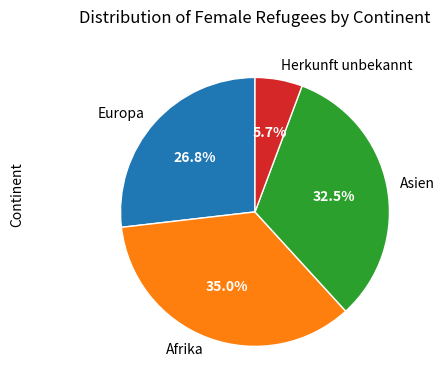

True or false: Asien accounts for 42% of the total.

False